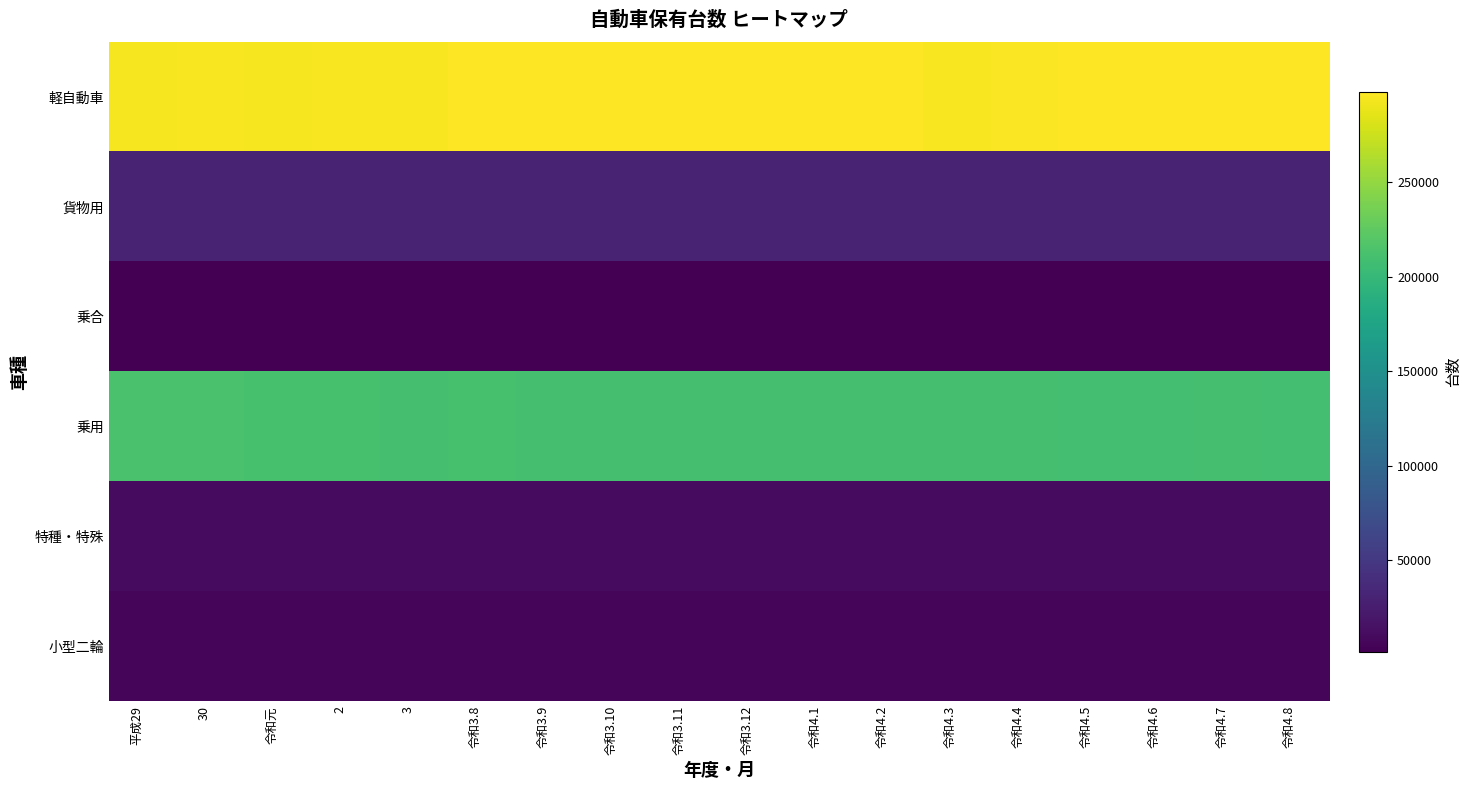

Reading left to right, list all the values displayed in this chart.

軽自動車: 平成29=293326	30=294460	令和元=294225	2=294828	3=295434	令和3.8=297464	令和3.9=297326	令和3.10=297357	令和3.11=297751	令和3.12=297588	令和4.1=297624	令和4.2=297885	令和4.3=295434	令和4.4=296394	令和4.5=296729	令和4.6=297173	令和4.7=297574	令和4.8=297698
貨物用: 平成29=29739	30=29835	令和元=29644	2=29788	3=29818	令和3.8=29839	令和3.9=29883	令和3.10=29843	令和3.11=29852	令和3.12=29887	令和4.1=29857	令和4.2=29878	令和4.3=29818	令和4.4=29836	令和4.5=29817	令和4.6=29866	令和4.7=29836	令和4.8=29841
乗合: 平成29=1745	30=1734	令和元=1740	2=1654	3=1625	令和3.8=1625	令和3.9=1626	令和3.10=1615	令和3.11=1617	令和3.12=1616	令和4.1=1620	令和4.2=1619	令和4.3=1625	令和4.4=1622	令和4.5=1616	令和4.6=1614	令和4.7=1612	令和4.8=1603
乗用: 平成29=212932	30=212907	令和元=211998	2=211502	3=210102	令和3.8=211244	令和3.9=210984	令和3.10=210828	令和3.11=210936	令和3.12=210922	令和4.1=210765	令和4.2=210716	令和4.3=210102	令和4.4=209989	令和4.5=209911	令和4.6=209863	令和4.7=209938	令和4.8=209781
特種・特殊: 平成29=10355	30=10386	令和元=10425	2=10432	3=10415	令和3.8=10391	令和3.9=10386	令和3.10=10384	令和3.11=10408	令和3.12=10410	令和4.1=10404	令和4.2=10413	令和4.3=10415	令和4.4=10413	令和4.5=10414	令和4.6=10409	令和4.7=10408	令和4.8=10378
小型二輪: 平成29=5749	30=5848	令和元=5958	2=6230	3=6431	令和3.8=6416	令和3.9=6430	令和3.10=6448	令和3.11=6463	令和3.12=6468	令和4.1=6463	令和4.2=6478	令和4.3=6431	令和4.4=6515	令和4.5=6554	令和4.6=6615	令和4.7=6670	令和4.8=6726